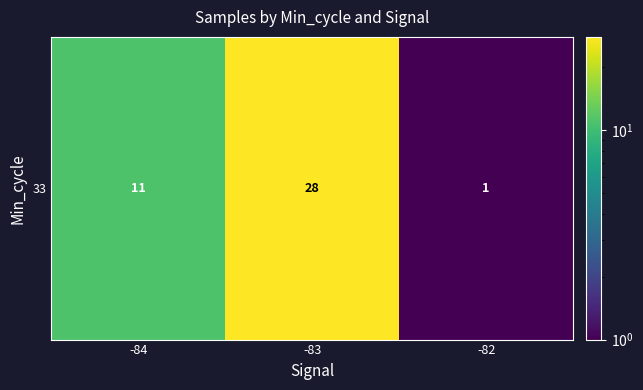

Rank the categories by value from lowest to highest.

-82, -84, -83